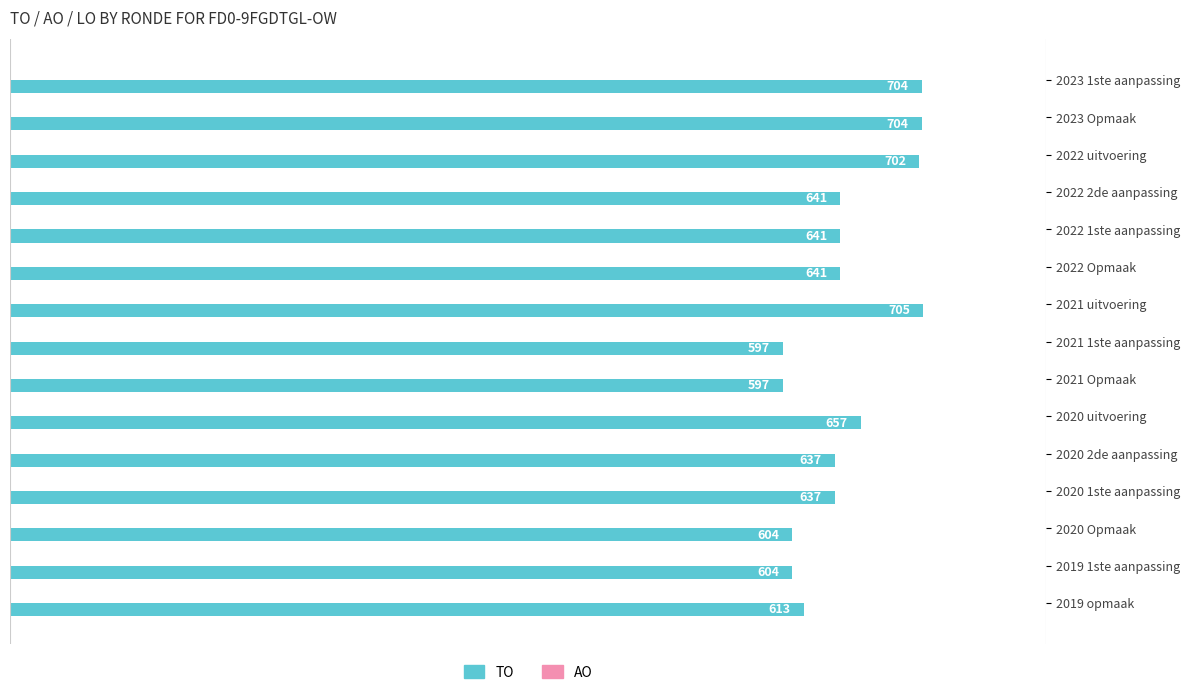

What is the approximate value at 2020 uitvoering, to the nearest 5?

655